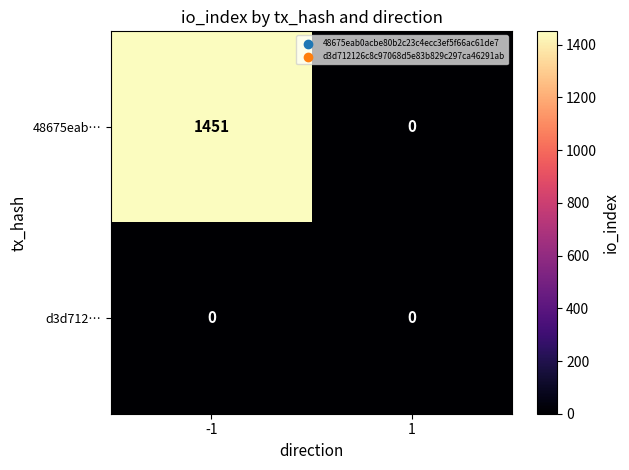

What is the maximum value for 48675eab…?

1451